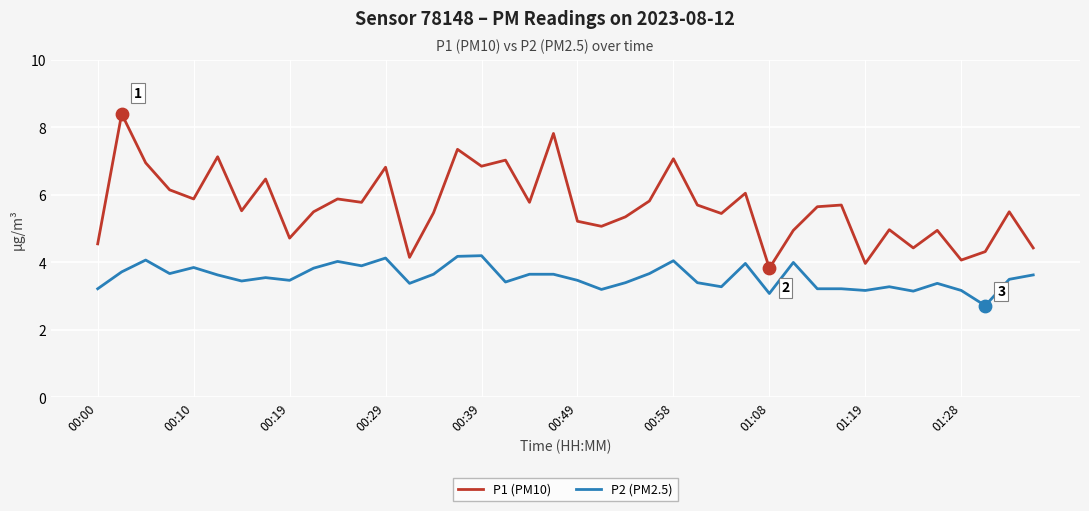

Which series has the largest range (max minus min)?

P1 (PM10)